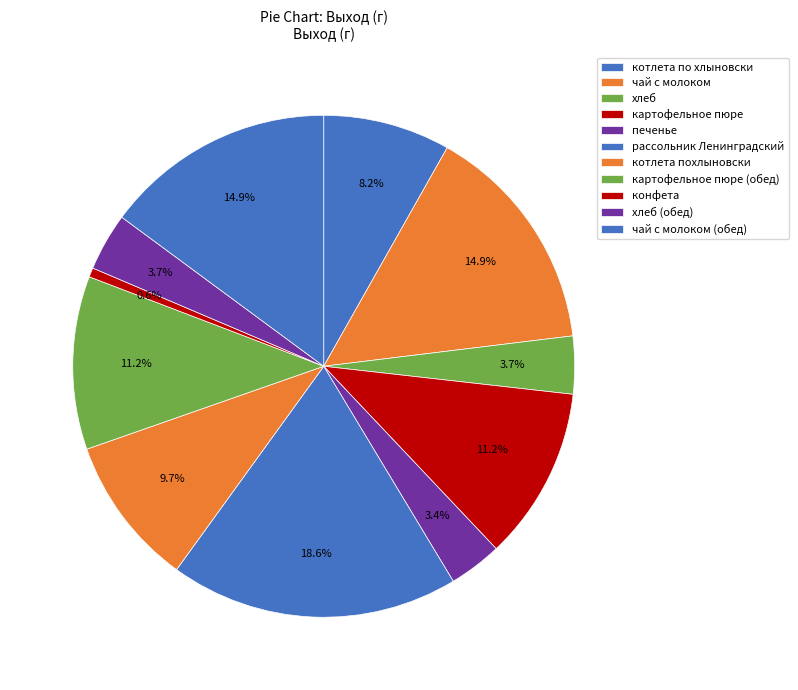

How many segments does this pie chart have?

11